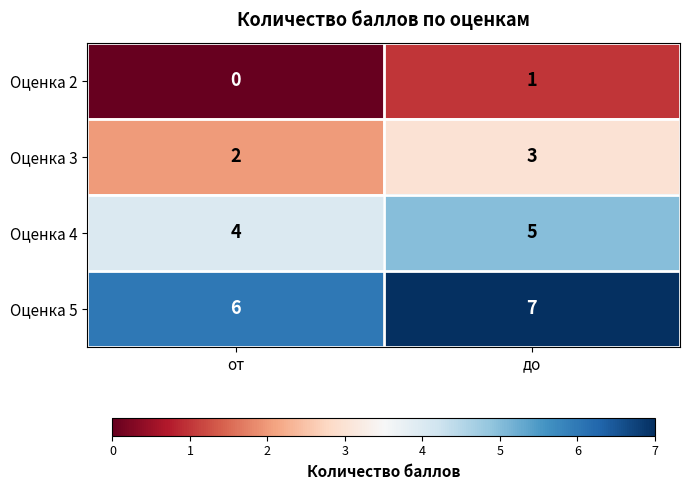

Reading right to left, what are all the values shown in this chart?

Оценка 2: до=1	от=0
Оценка 3: до=3	от=2
Оценка 4: до=5	от=4
Оценка 5: до=7	от=6